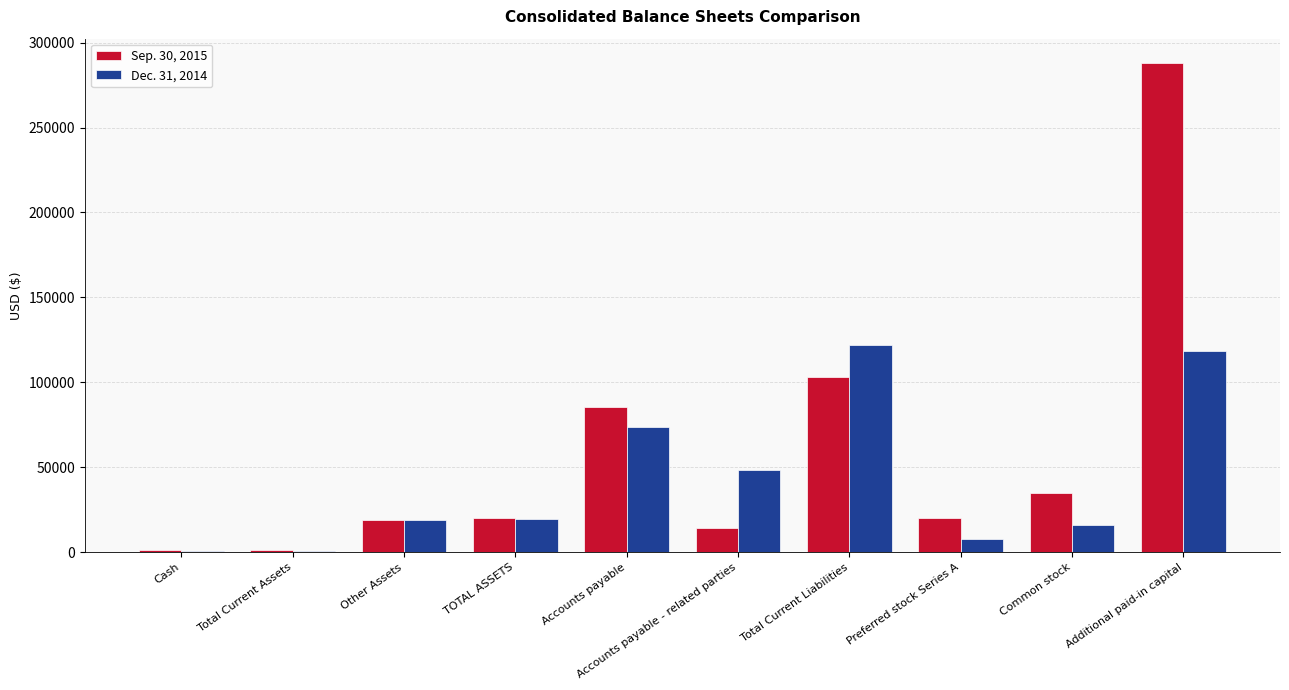

Is it true that Sep. 30, 2015 equals 32399 at Other Assets?

False